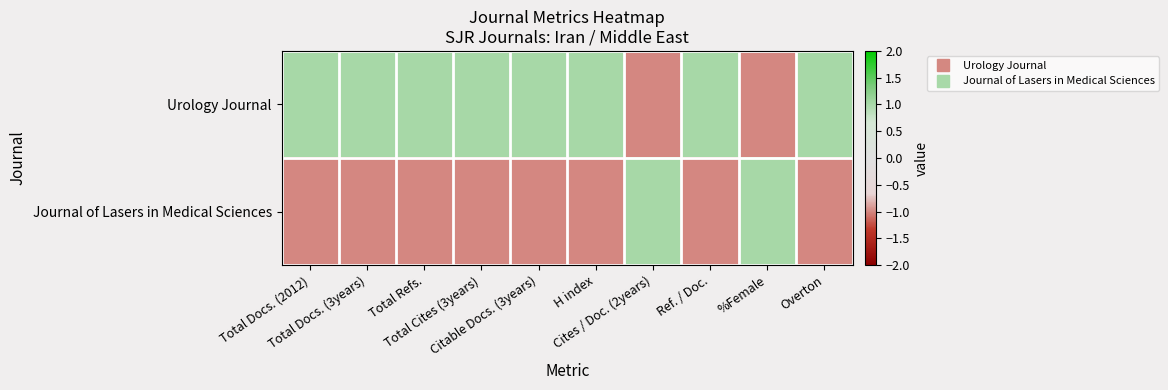

List the series in order of their overall mean, highest first.

Urology Journal, Journal of Lasers in Medical Sciences